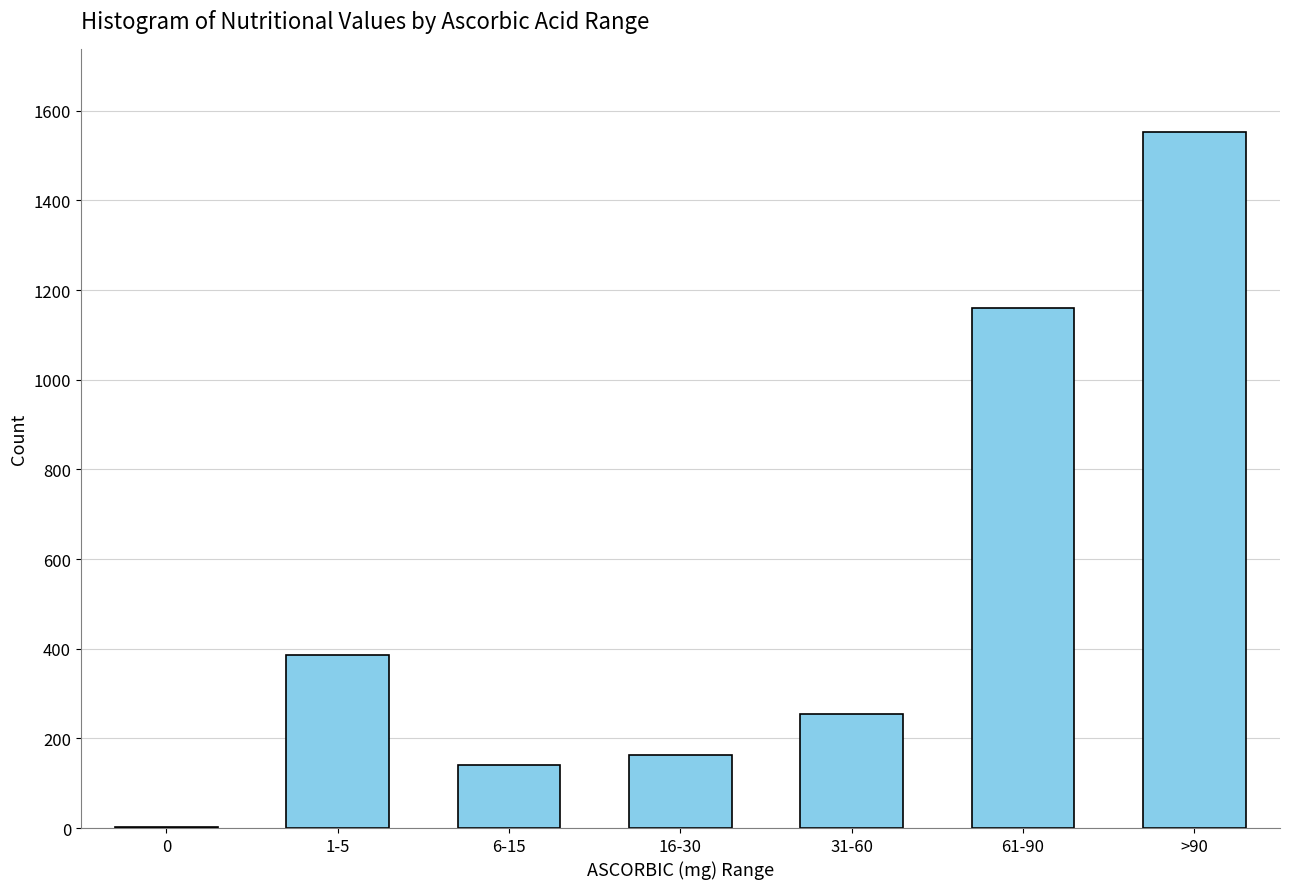

Reading left to right, list all the values displayed in this chart.

2	386	140	162	255	1160	1552